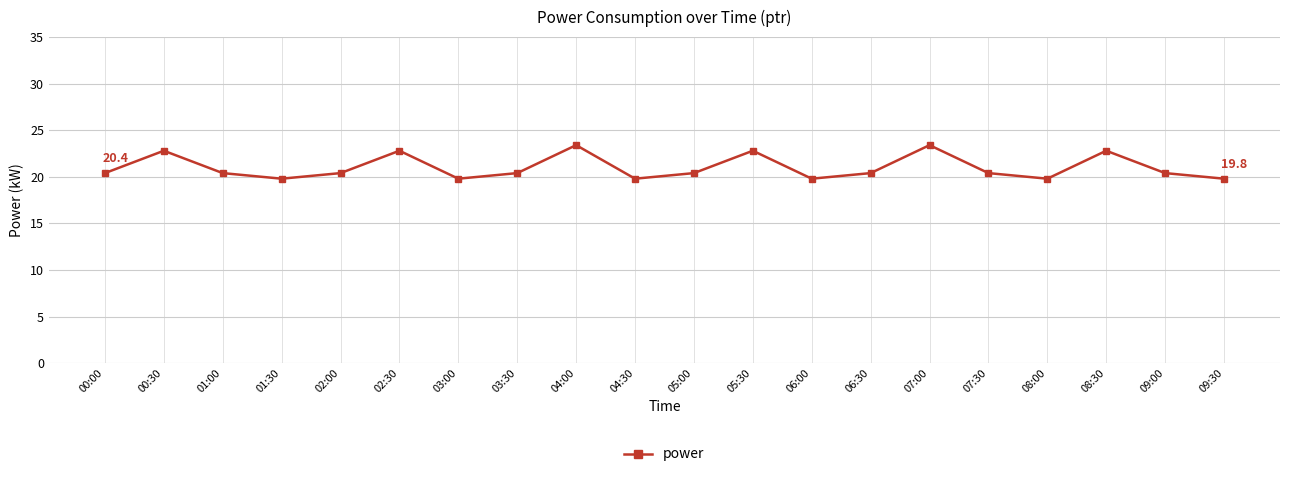

True or false: the data shows 19.8 at 01:30.

True